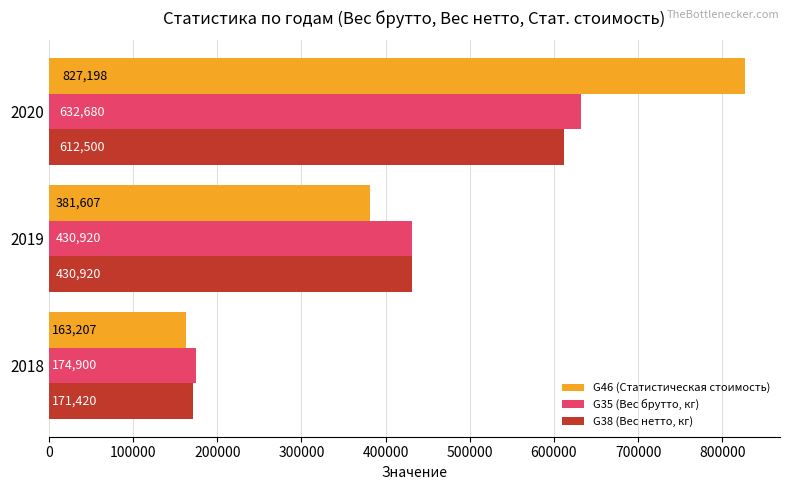

List the series in order of their peak value, highest first.

G46 (Статистическая стоимость), G35 (Вес брутто, кг), G38 (Вес нетто, кг)